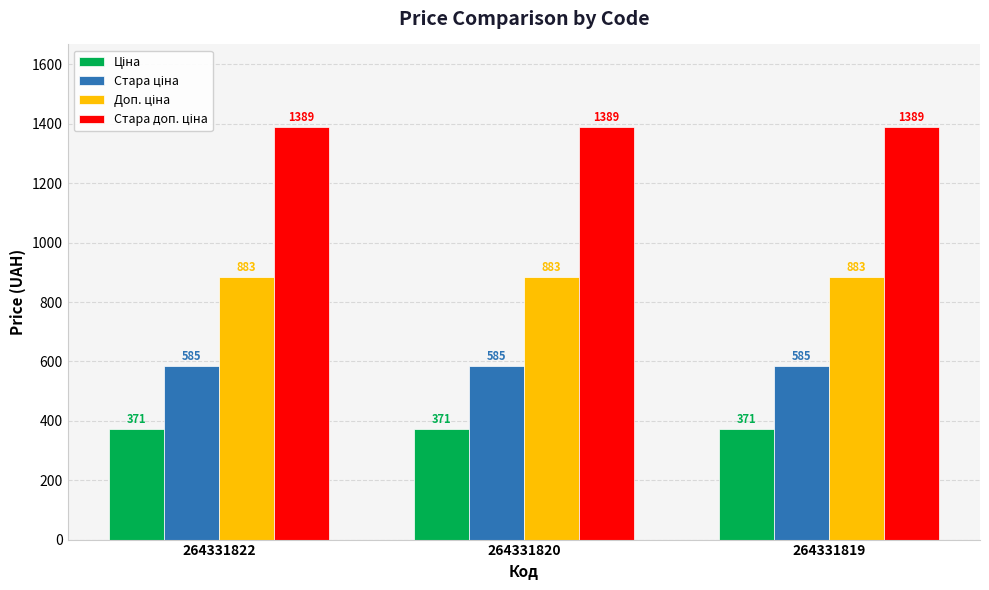

At how many categories does at least one series exceed 1382?

3